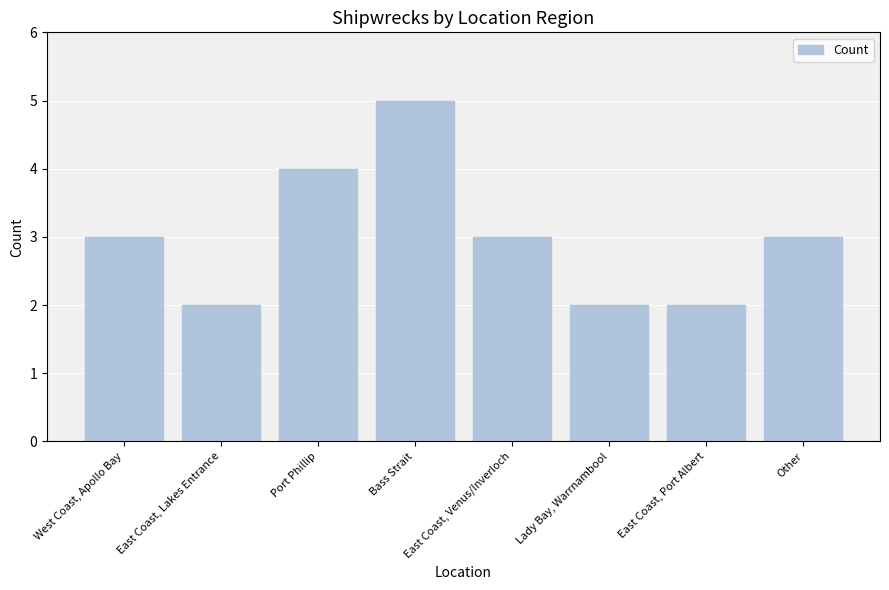

What is the minimum value shown in the chart?

2